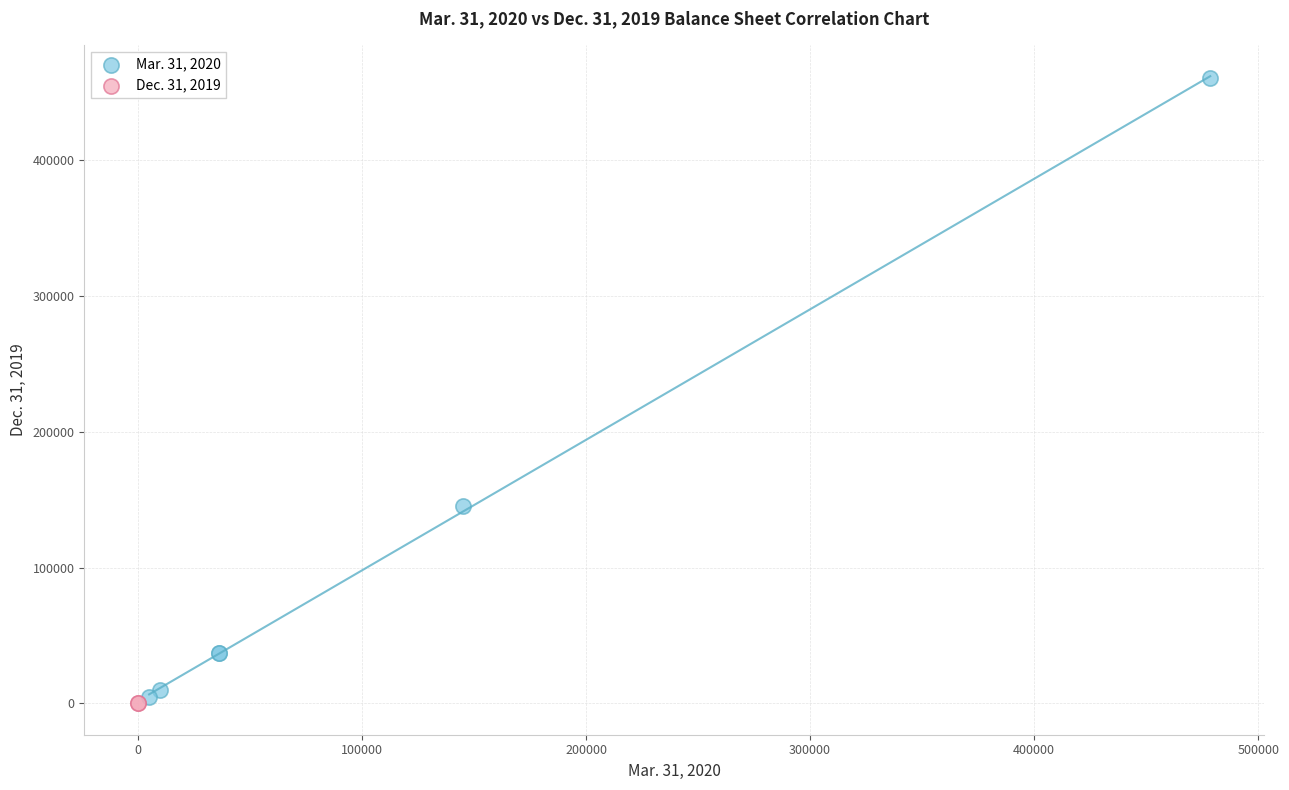

What are all the series names shown in the legend?

Mar. 31, 2020, Dec. 31, 2019